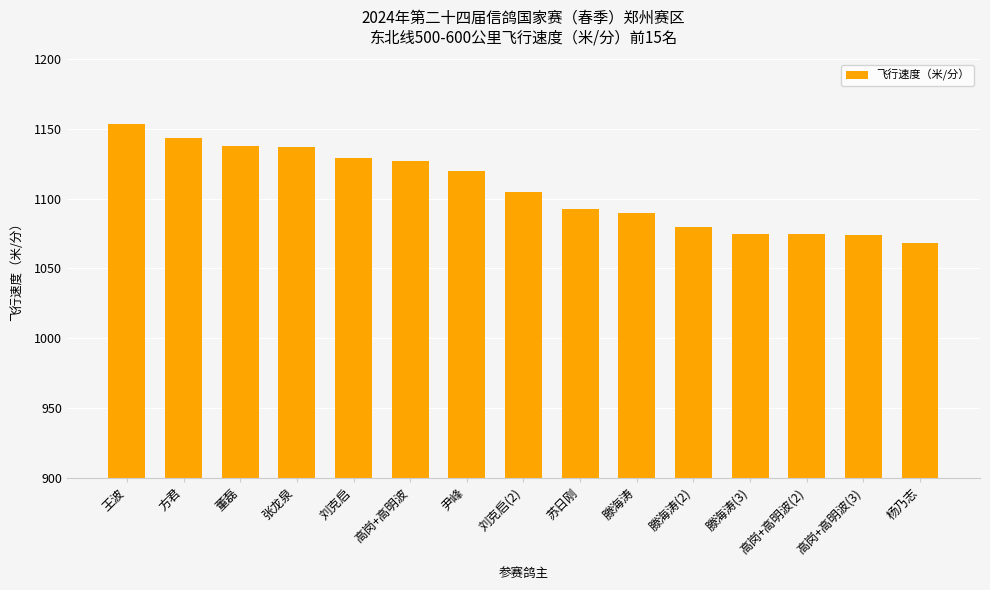

Is it true that the value at 苏日刚 is 636.3?

False